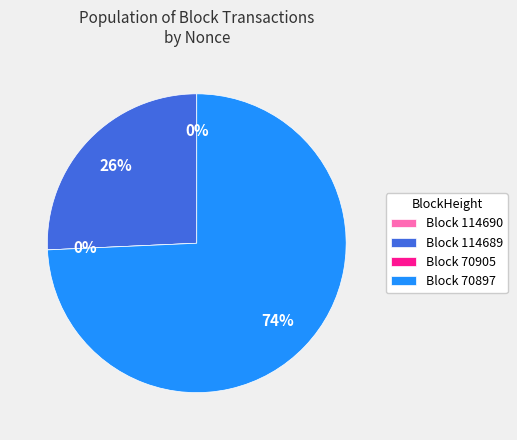

Does 70905 account for over 50% of the chart?

No